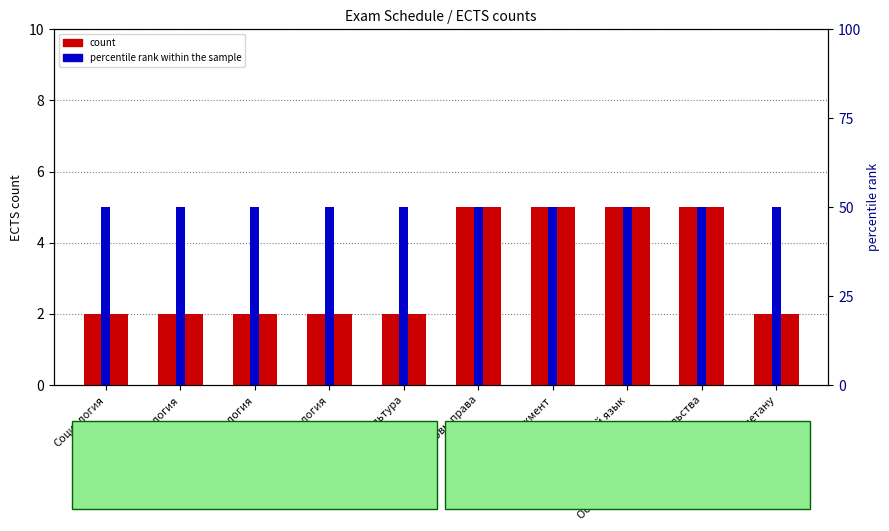

At which label is count closest to 3?

Социология